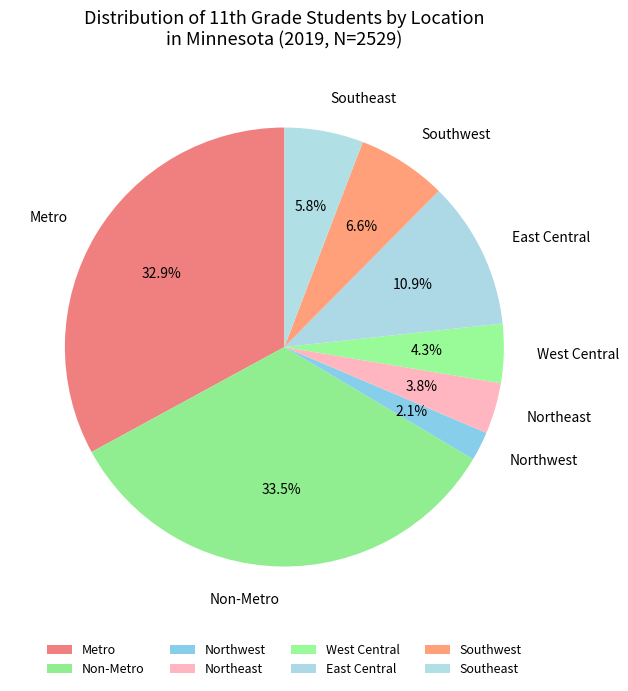

Between Northeast and Southeast, which is larger?

Southeast